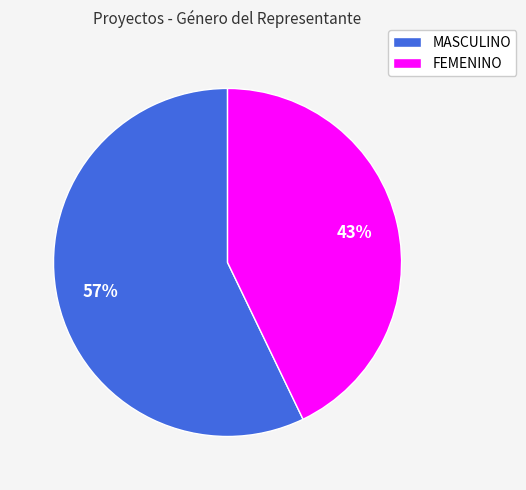

How many segments does this pie chart have?

2